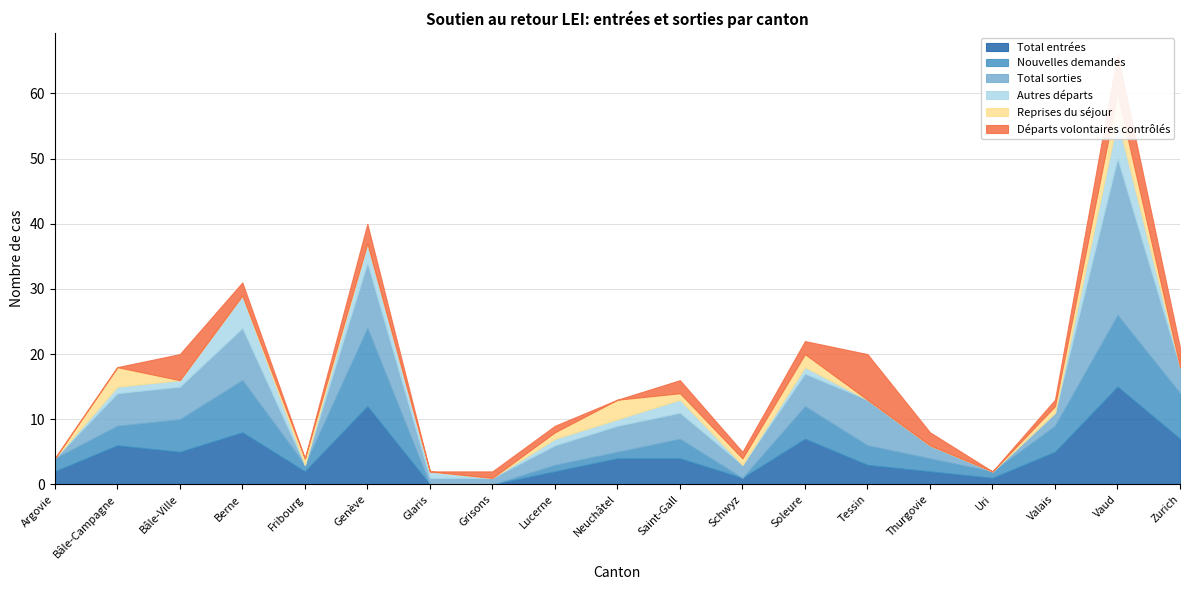

The Reprises du séjour series shows 2 at Bâle-Ville. True or false?

False